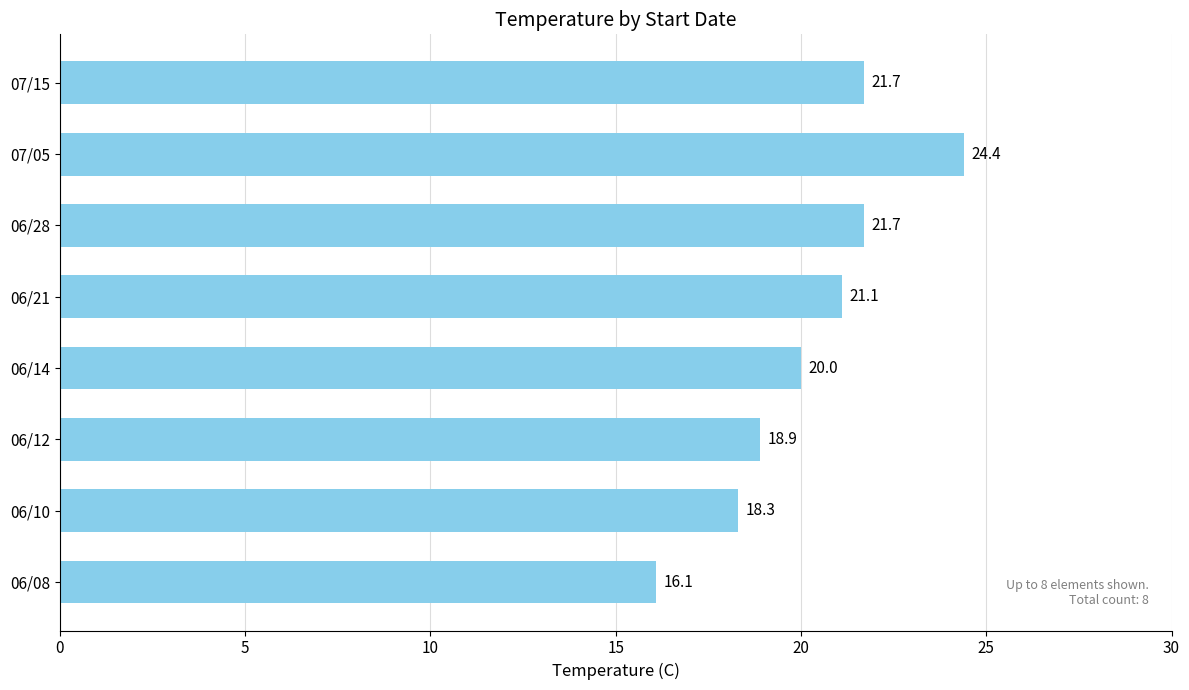

Between 07/15 and 06/08, which is larger?

07/15